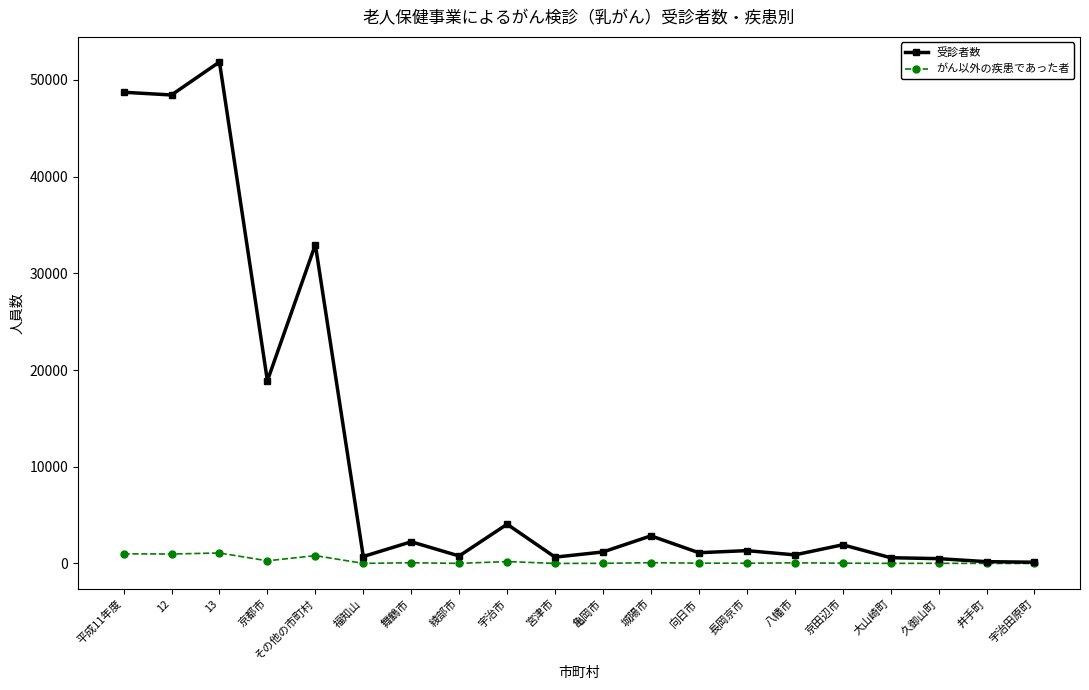

Which series has the largest range (max minus min)?

受診者数